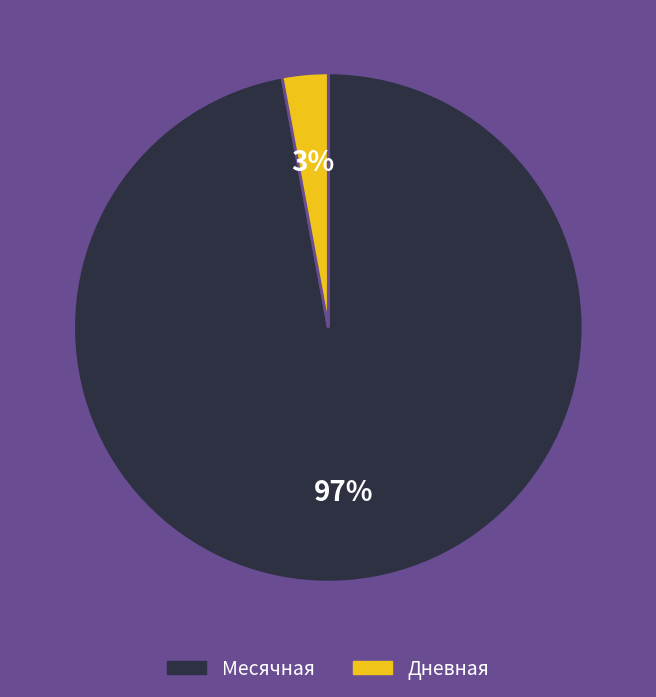

To the nearest percent, what is the average slice percentage?

50%